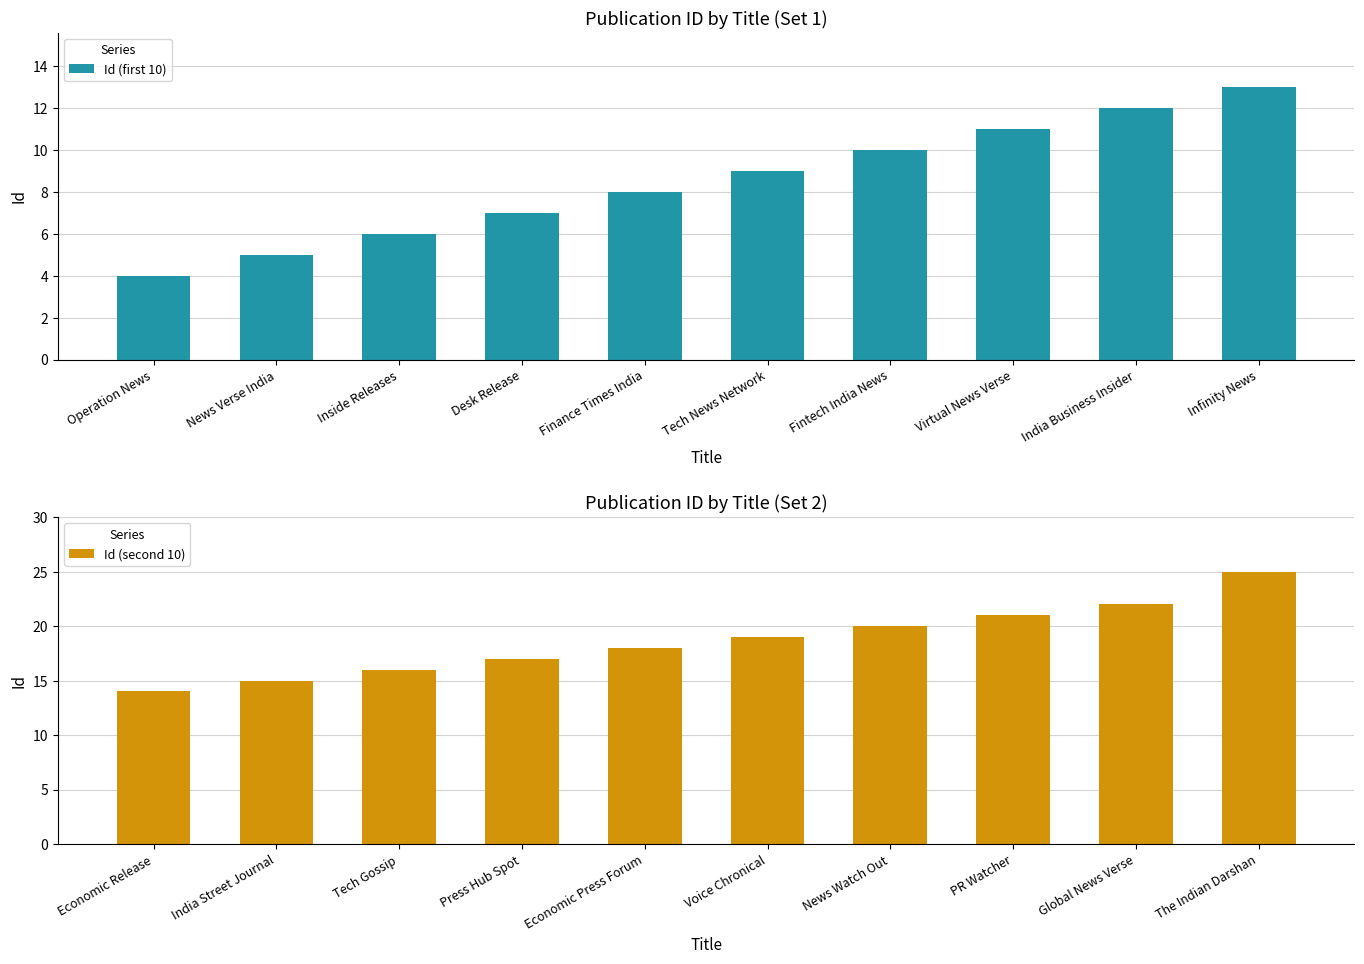

What is the greatest value displayed?

25